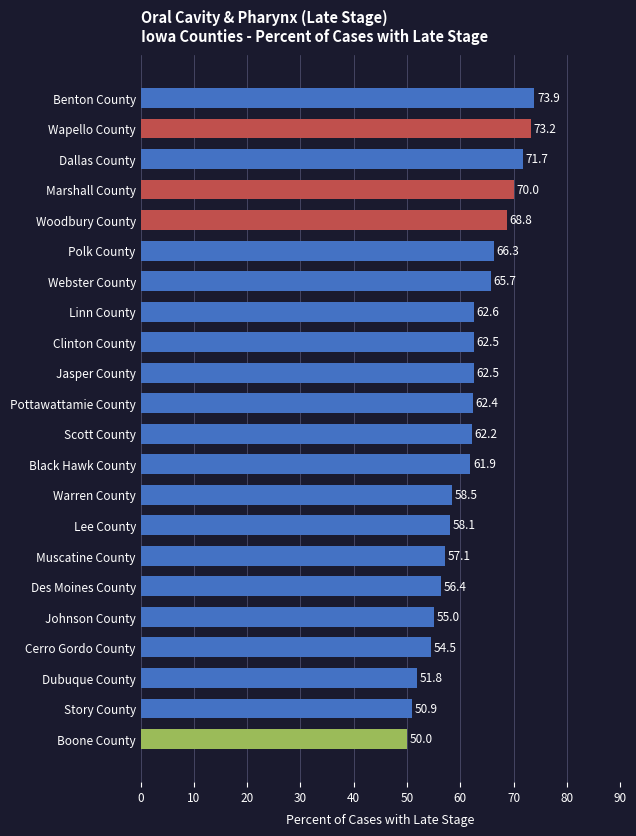

What is the greatest value displayed?

73.9